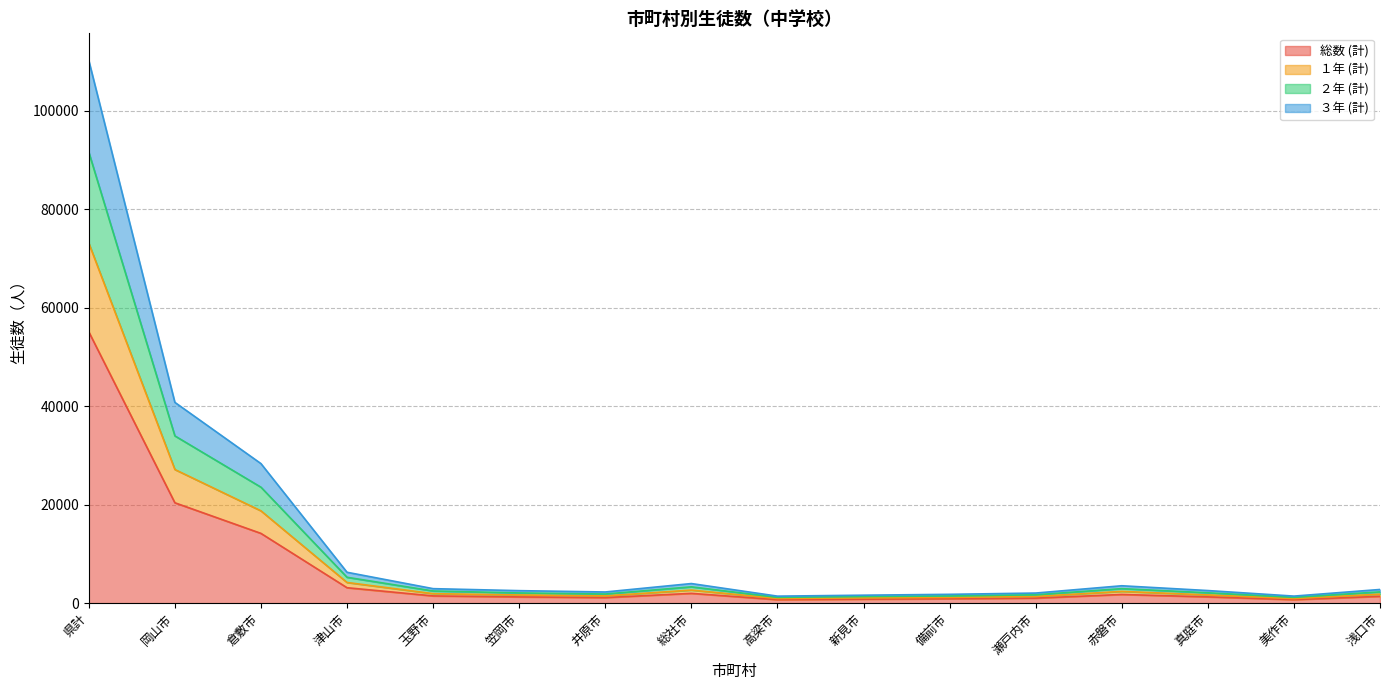

The 総数 (計) series shows 718 at 美作市. True or false?

True